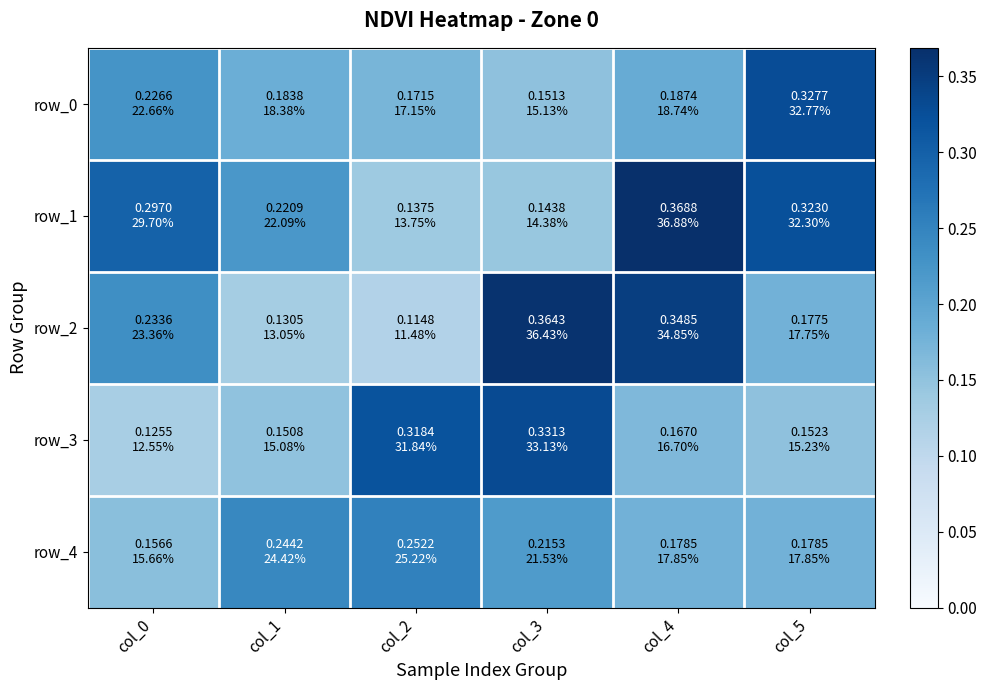

Count the row_2 values in the range 0 to 1.

6